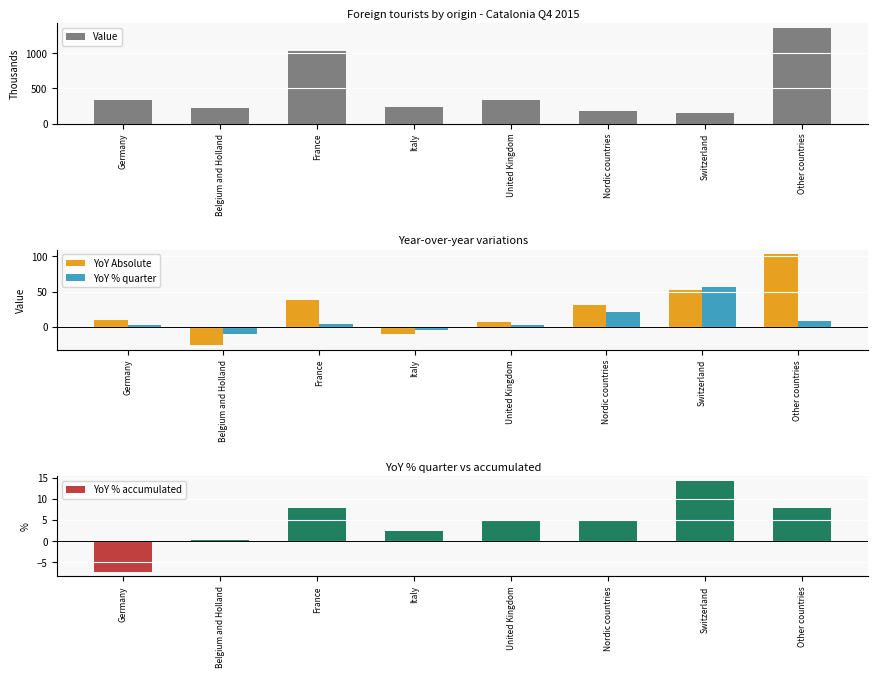

What is the sum of the YoY % quarter values at Nordic countries and France?

25.0